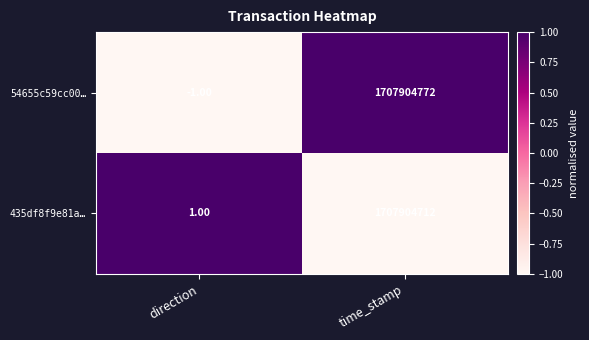

Which category has the highest value across all series?

time_stamp